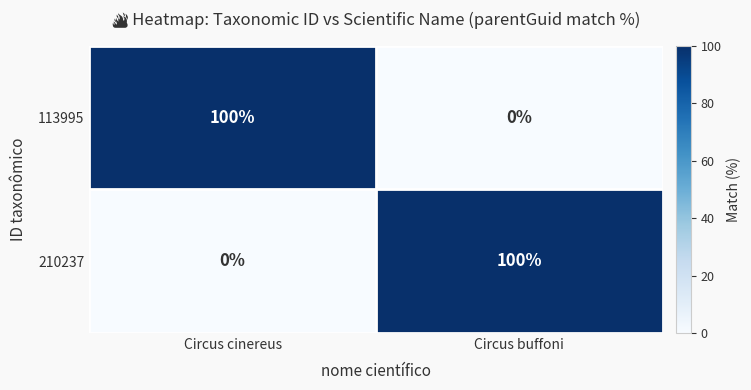

Rank the series at Circus cinereus from lowest to highest value.

210237, 113995